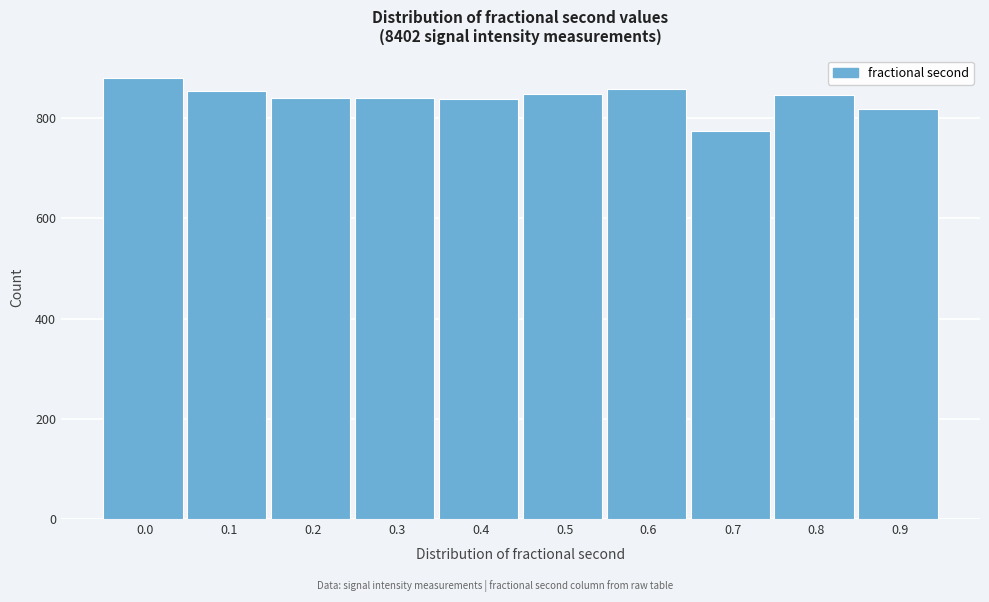

What is the value of the 4th bar from the left?

841